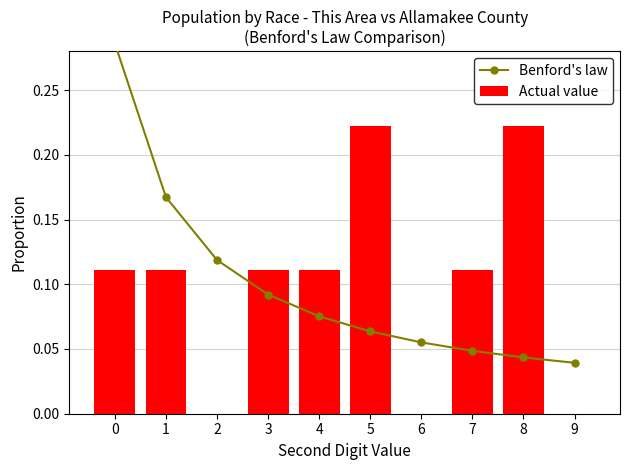

Reading right to left, transcribe all the data shown in this chart.

Benford's law: 0.0	0.0	0.0	0.1	0.1	0.1	0.1	0.1	0.2	0.3
Actual value: 0.0	0.2	0.1	0.0	0.2	0.1	0.1	0.0	0.1	0.1